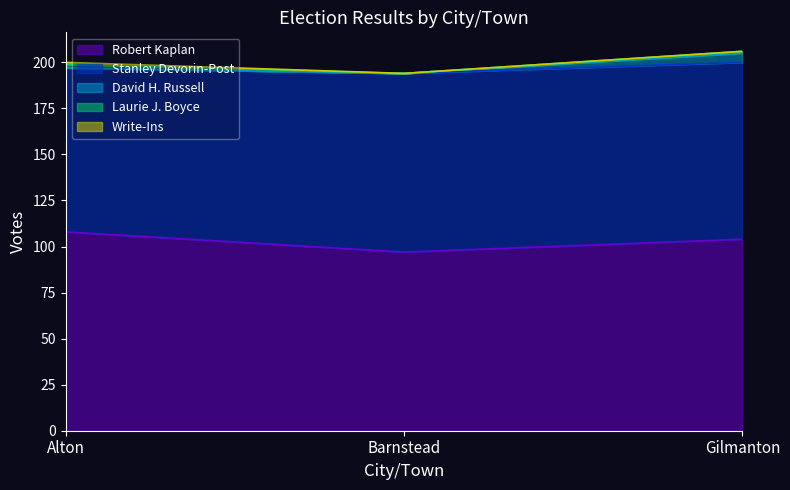

What is the value of the Stanley Devorin-Post point at the 1st from the left?

89